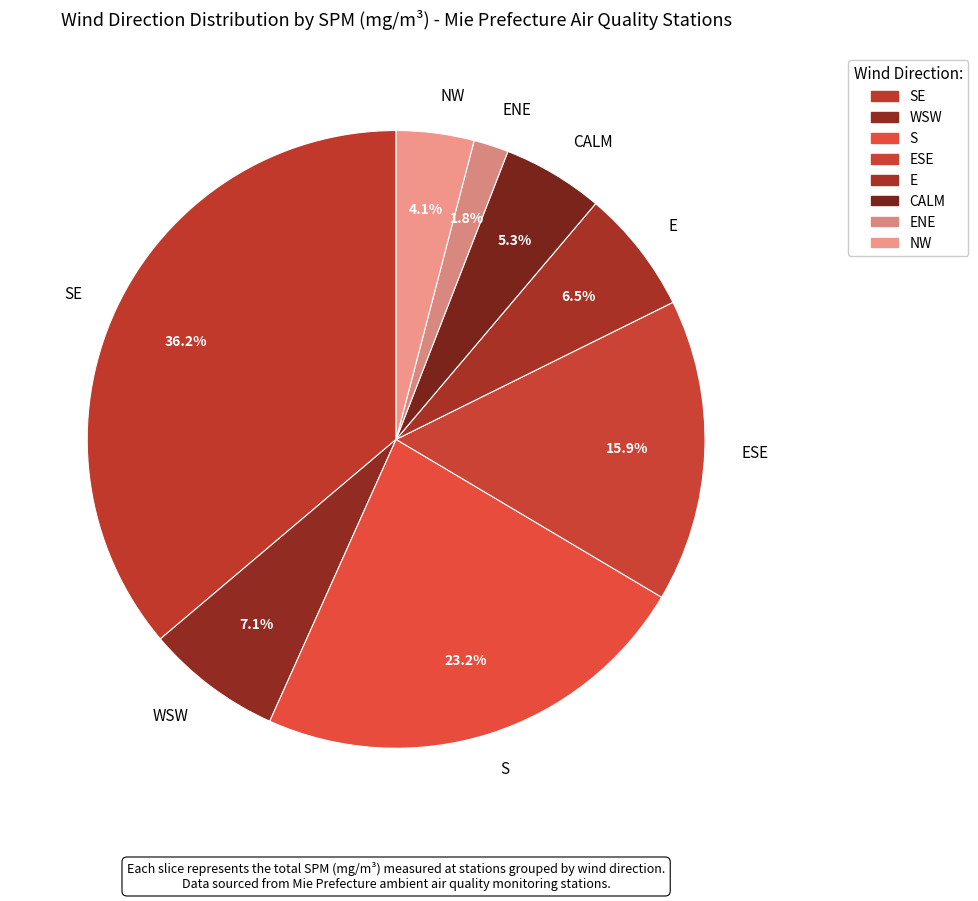

Is it true that S is 31% of the pie?

False